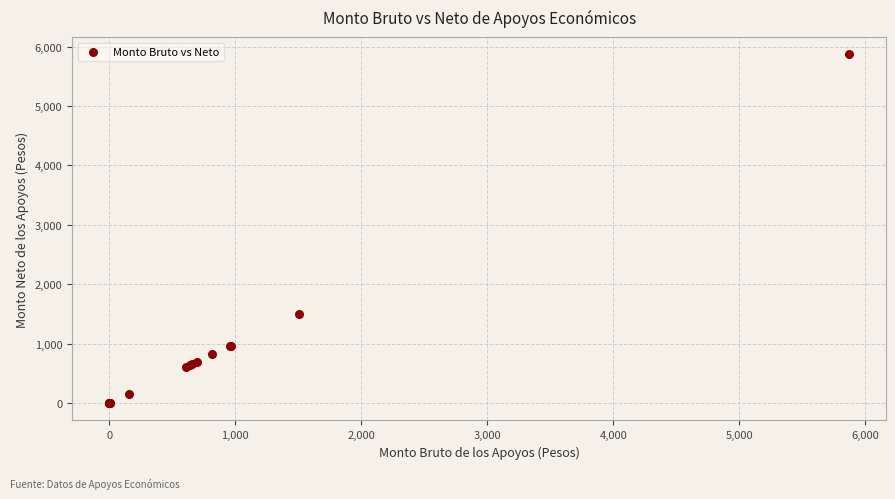

What Y value in the scatter plot is closest to 2934?

1504.6